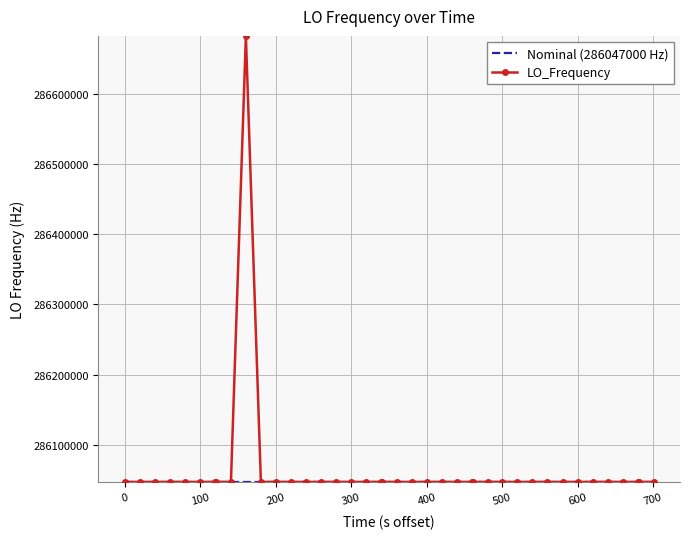

Which series has the widest spread of values?

LO_Frequency